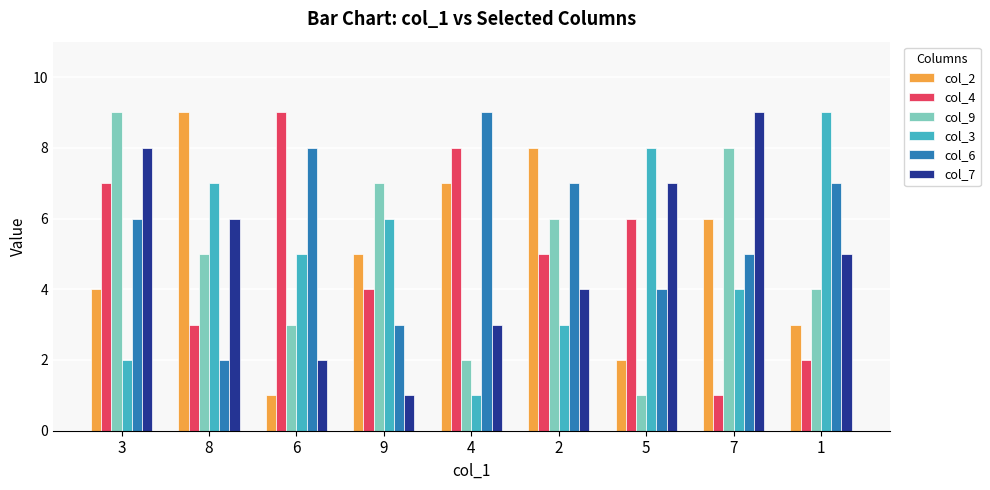

What is the label of the 8th bar from the left?

7